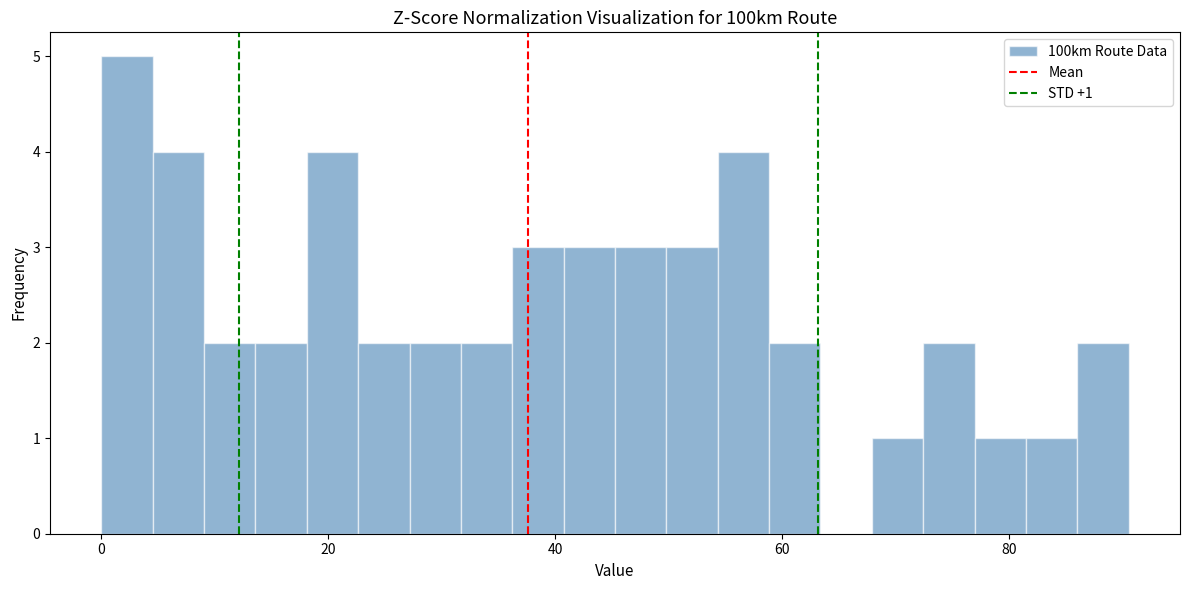

Read against the x-axis, roughly where is the centre of the tallest bar?

2